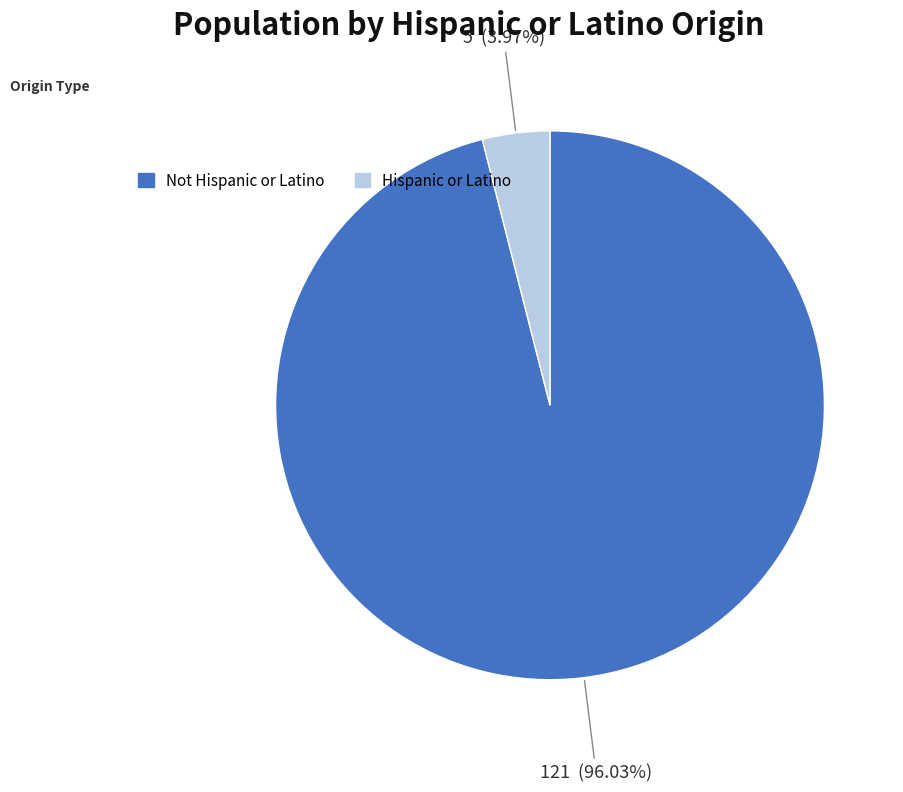

Which category has the smallest portion of the pie?

Hispanic or Latino